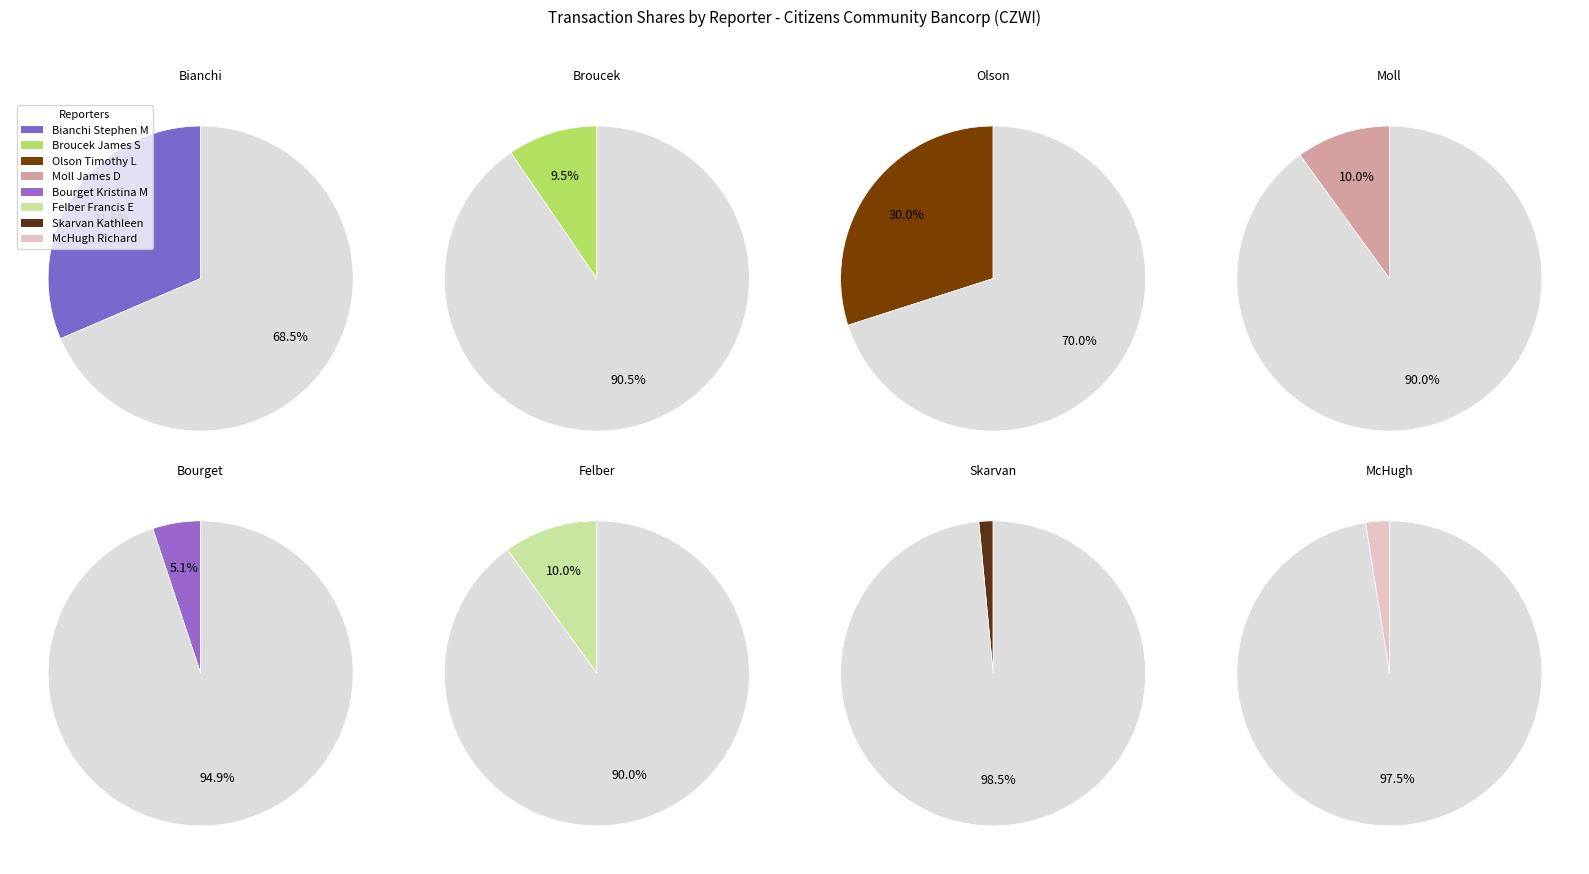

Rank the categories by value from lowest to highest.

Skarvan Kathleen, McHugh Richard, Bourget Kristina M, Broucek James S, Moll James D, Felber Francis E, Olson Timothy L, Bianchi Stephen M